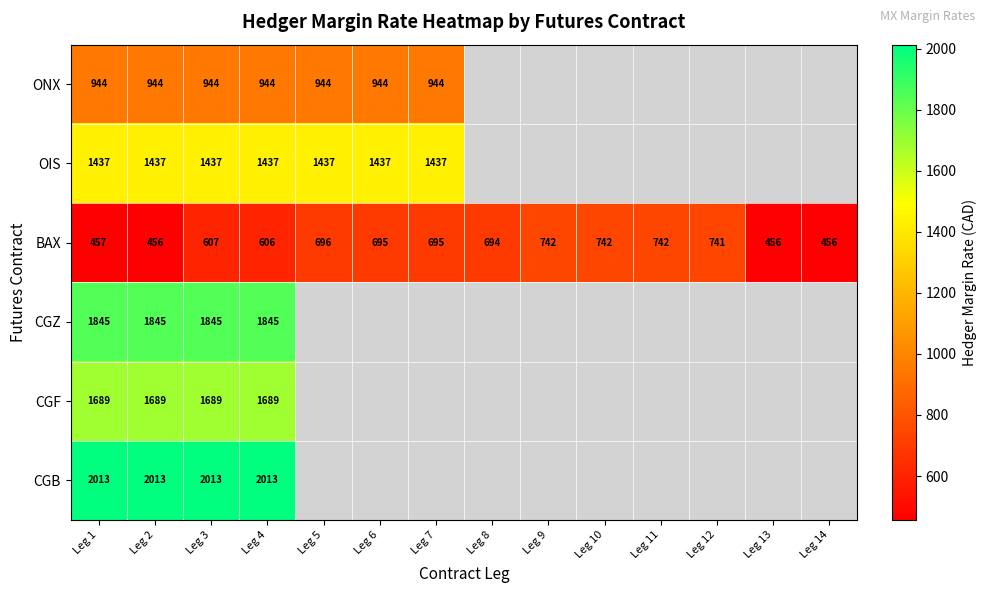

The BAX series shows 262 at Leg 6. True or false?

False